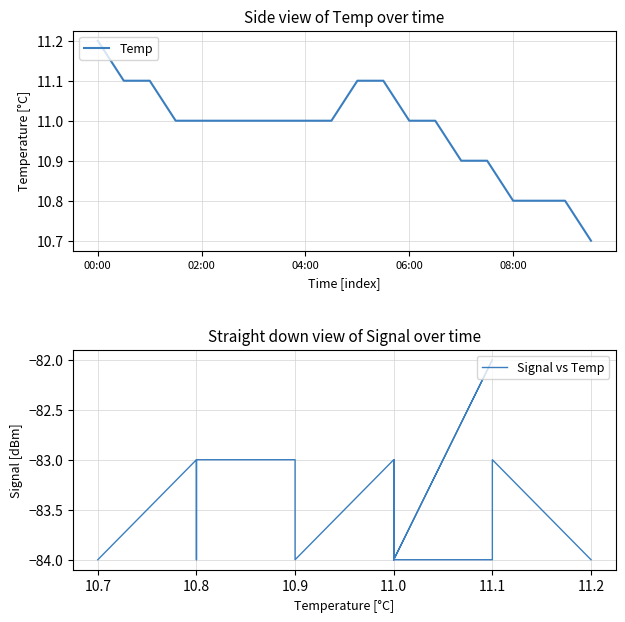

At which label is Temp closest to 10?

19